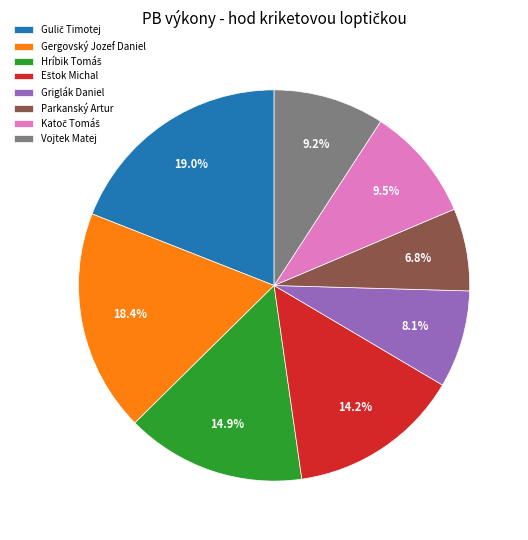

How many slices are in this pie chart?

8